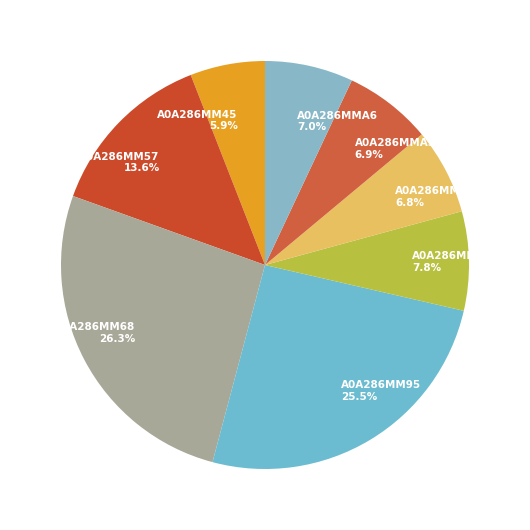

How many segments does this pie chart have?

8